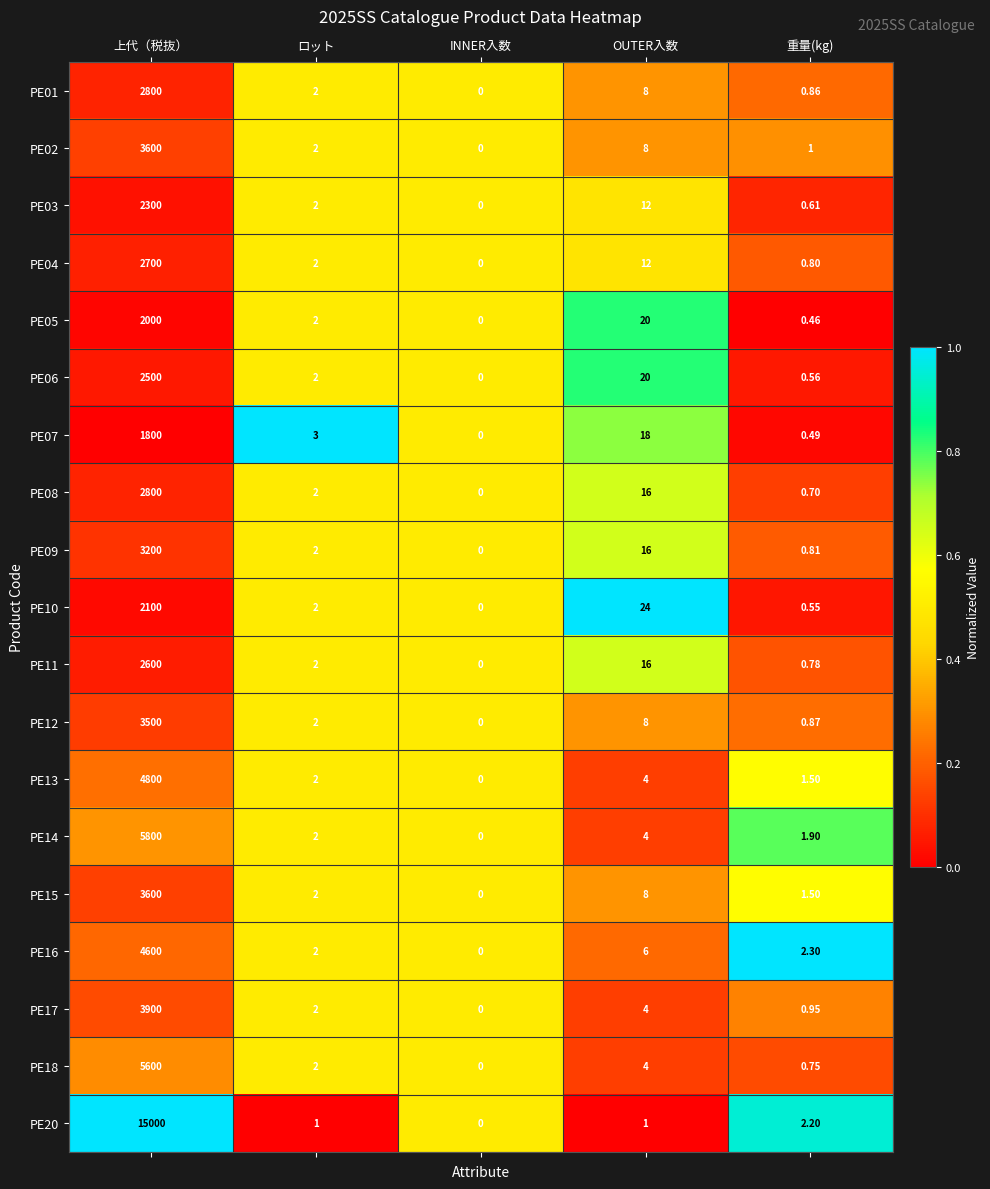

List the labels in order of PE08 value, largest first.

上代（税抜）, OUTER入数, ロット, 重量(kg), INNER入数